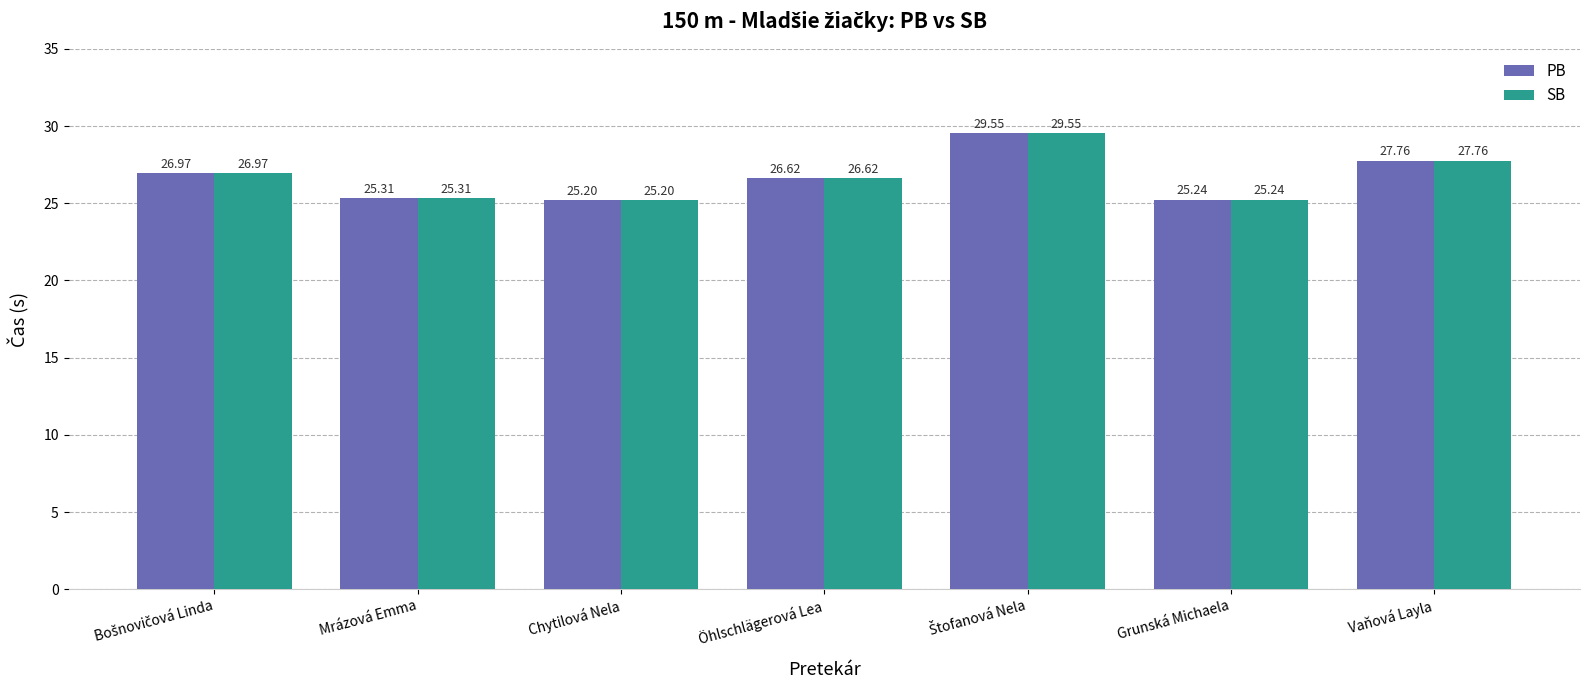

What is the sum of all SB values?

186.7